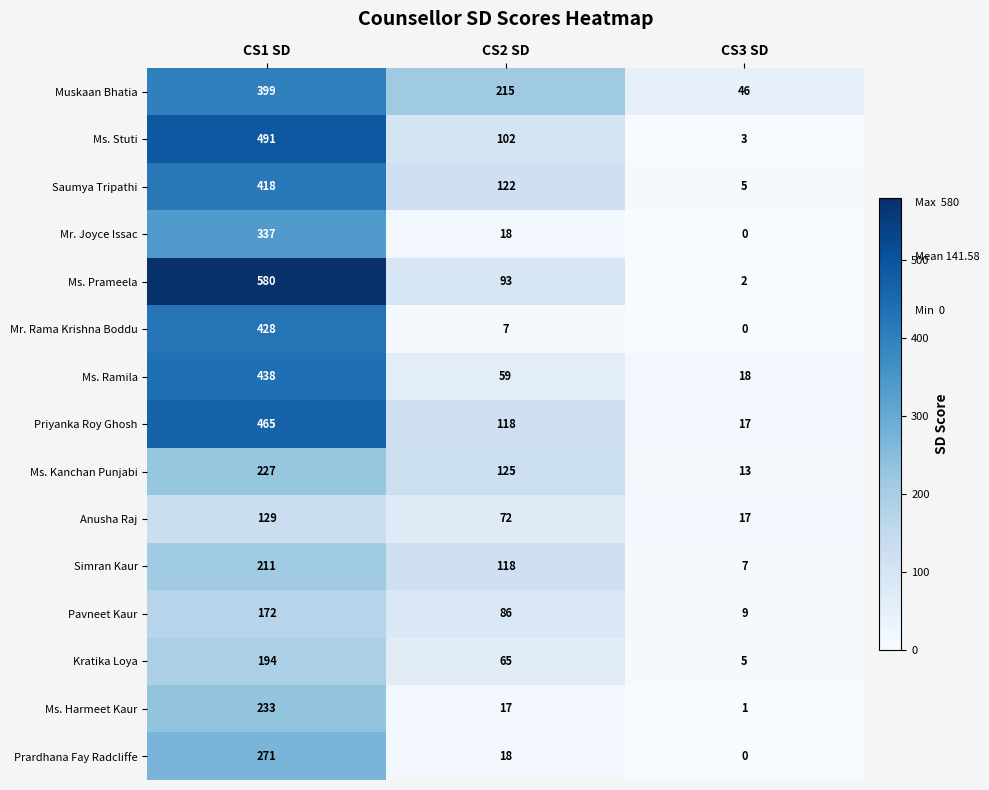

What is the difference between the maximum and second lowest values in the Mr. Rama Krishna Boddu series?

421